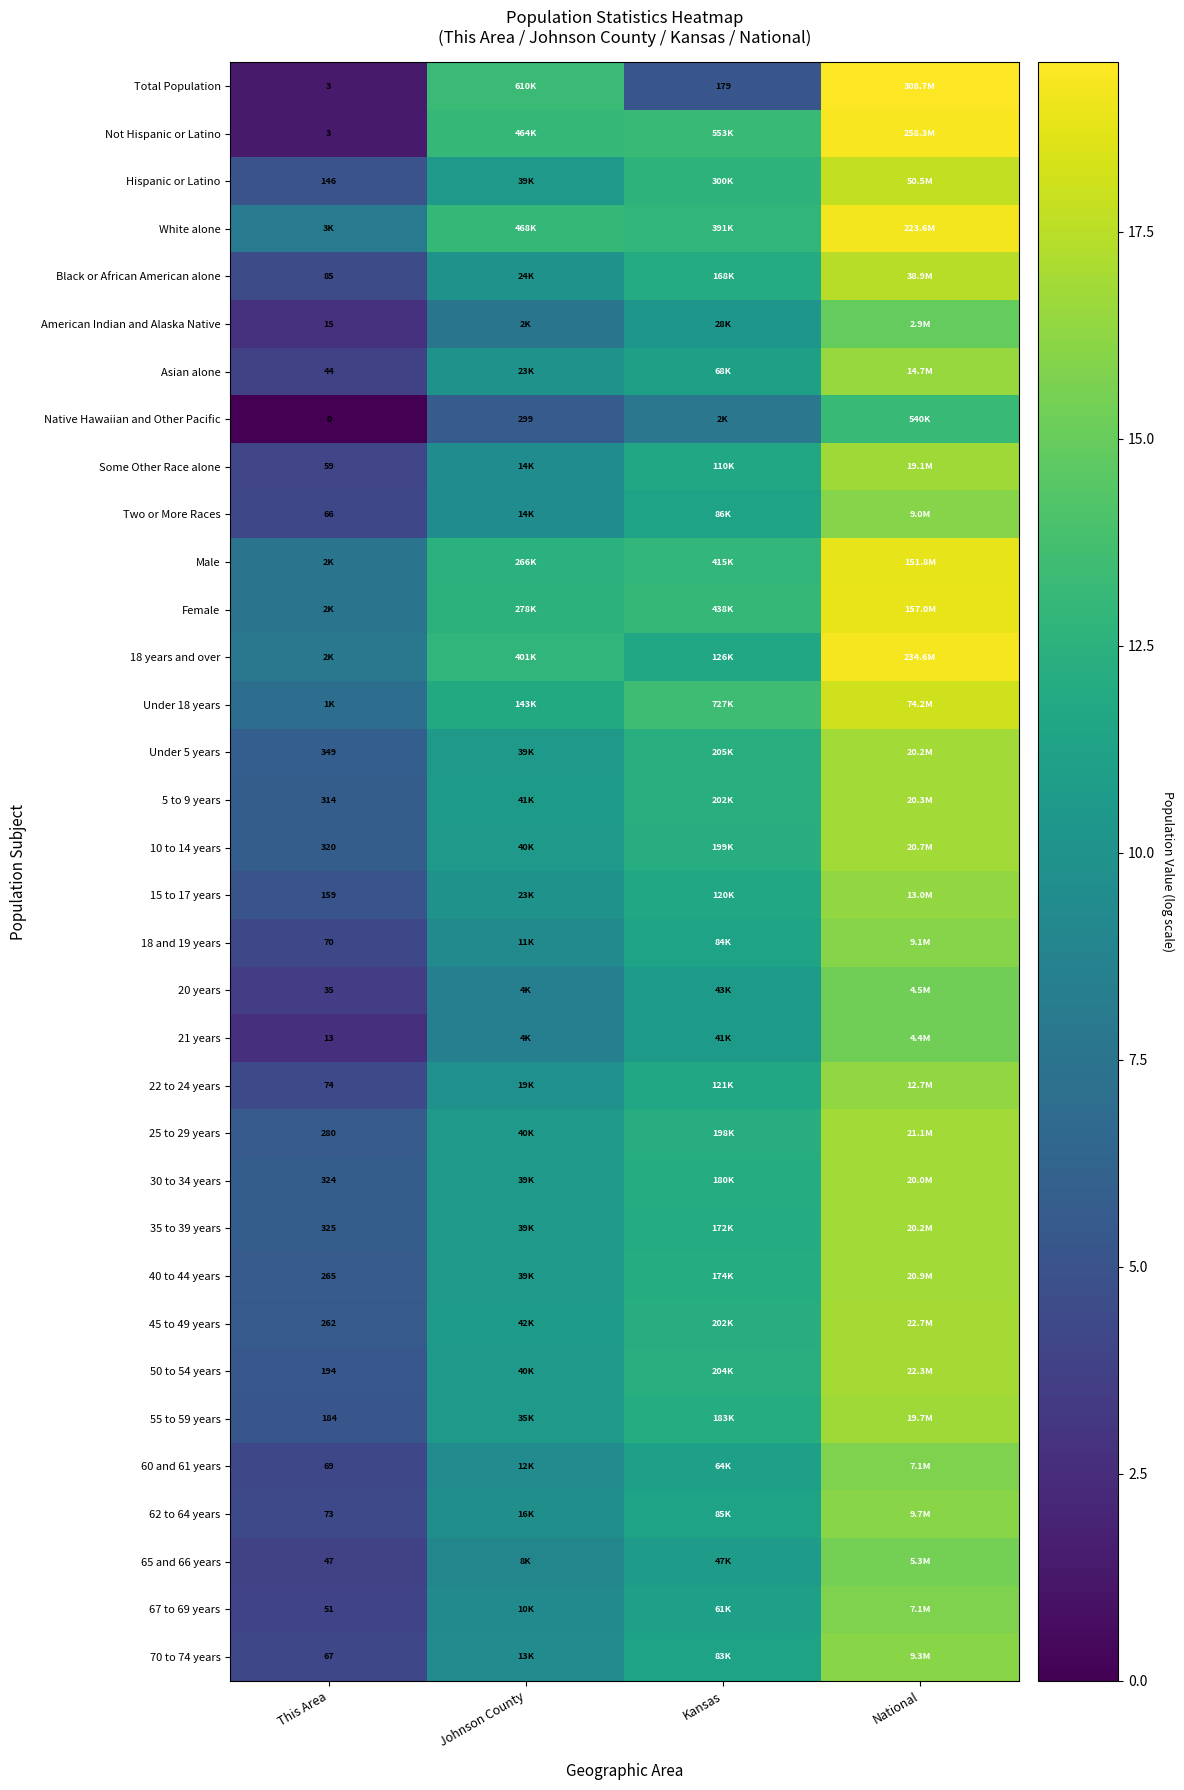

Where is Total Population nearest to the value 10?

Johnson County